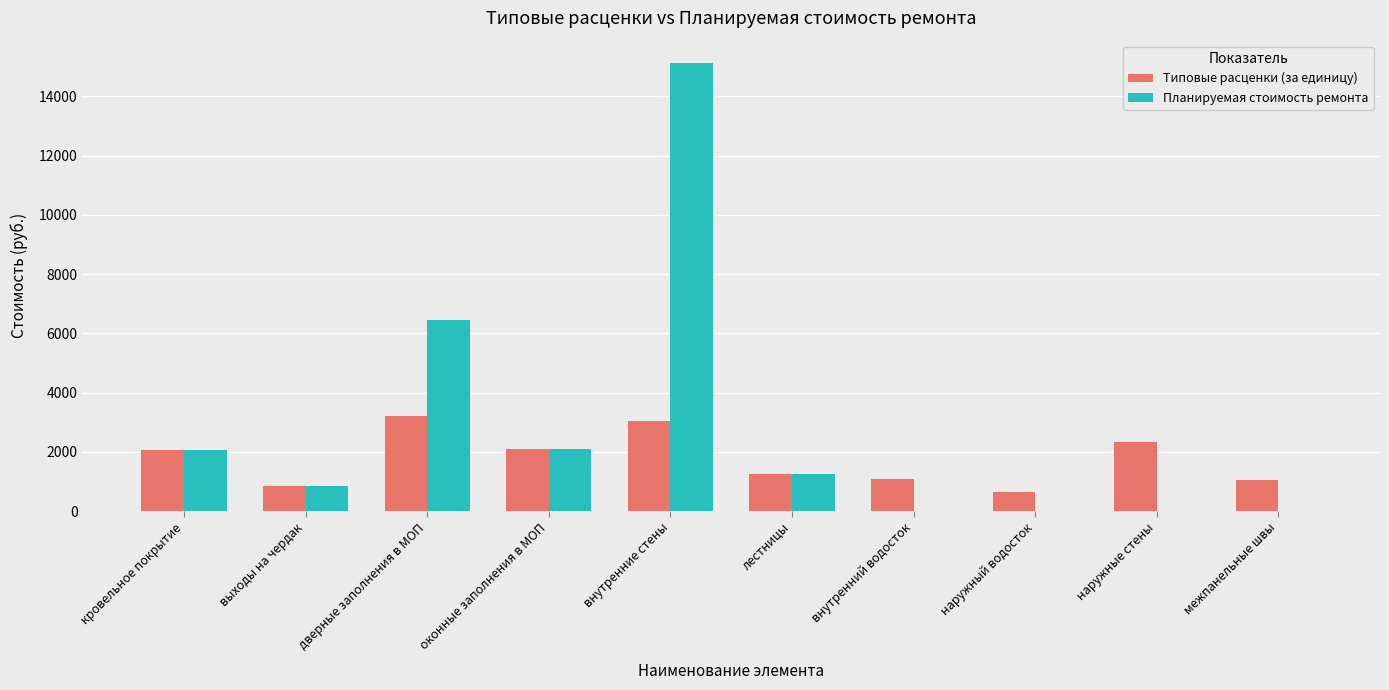

What is the average value of the Типовые расценки (за единицу) series?

1759.4